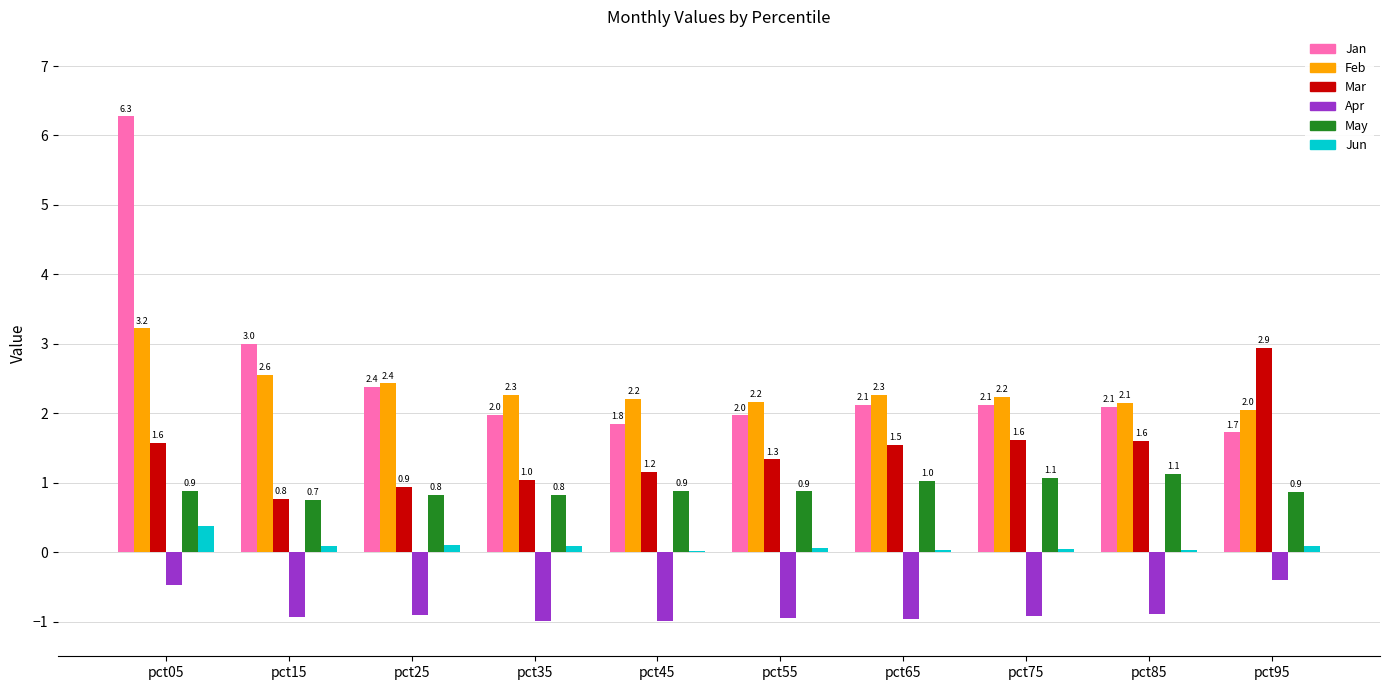

Between pct55 and pct85, which series saw the biggest shift?

Mar